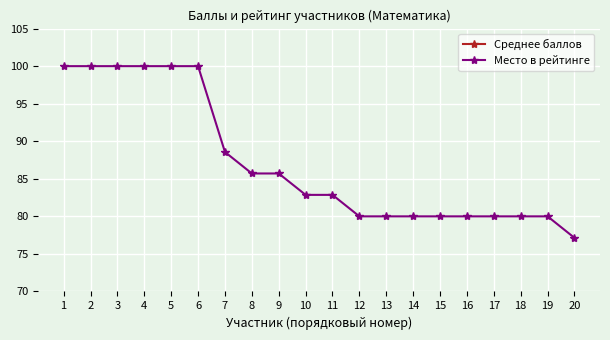

Reading right to left, transcribe all the data shown in this chart.

Среднее баллов: 27.0	28.0	28.0	28.0	28.0	28.0	28.0	28.0	28.0	29.0	29.0	30.0	30.0	31.0	35.0	35.0	35.0	35.0	35.0	35.0
Место в рейтинге: 77.1	80.0	80.0	80.0	80.0	80.0	80.0	80.0	80.0	82.9	82.9	85.7	85.7	88.6	100.0	100.0	100.0	100.0	100.0	100.0